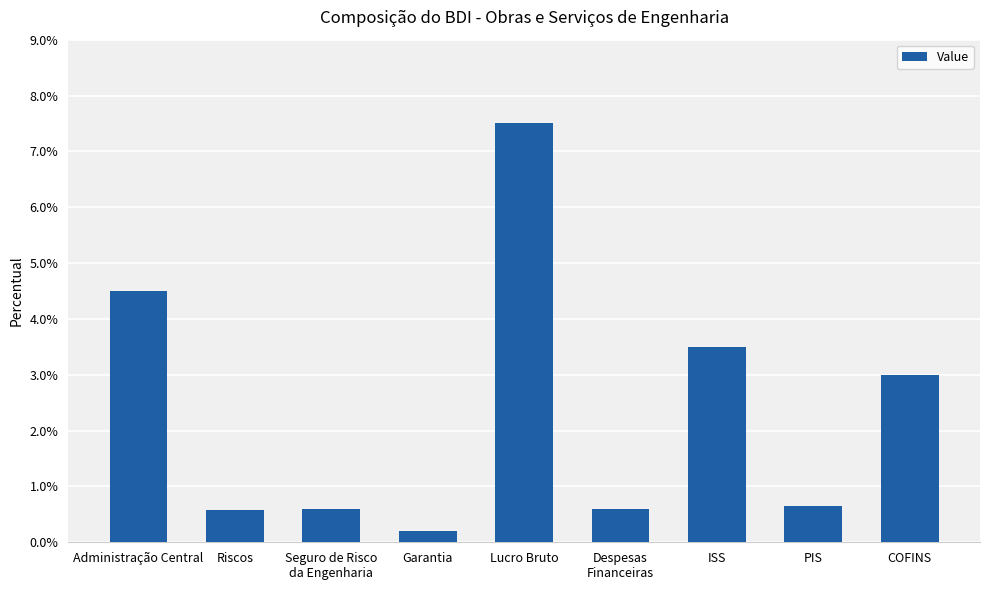

Is it true that the value at Despesas
Financeiras is 0.0?

False